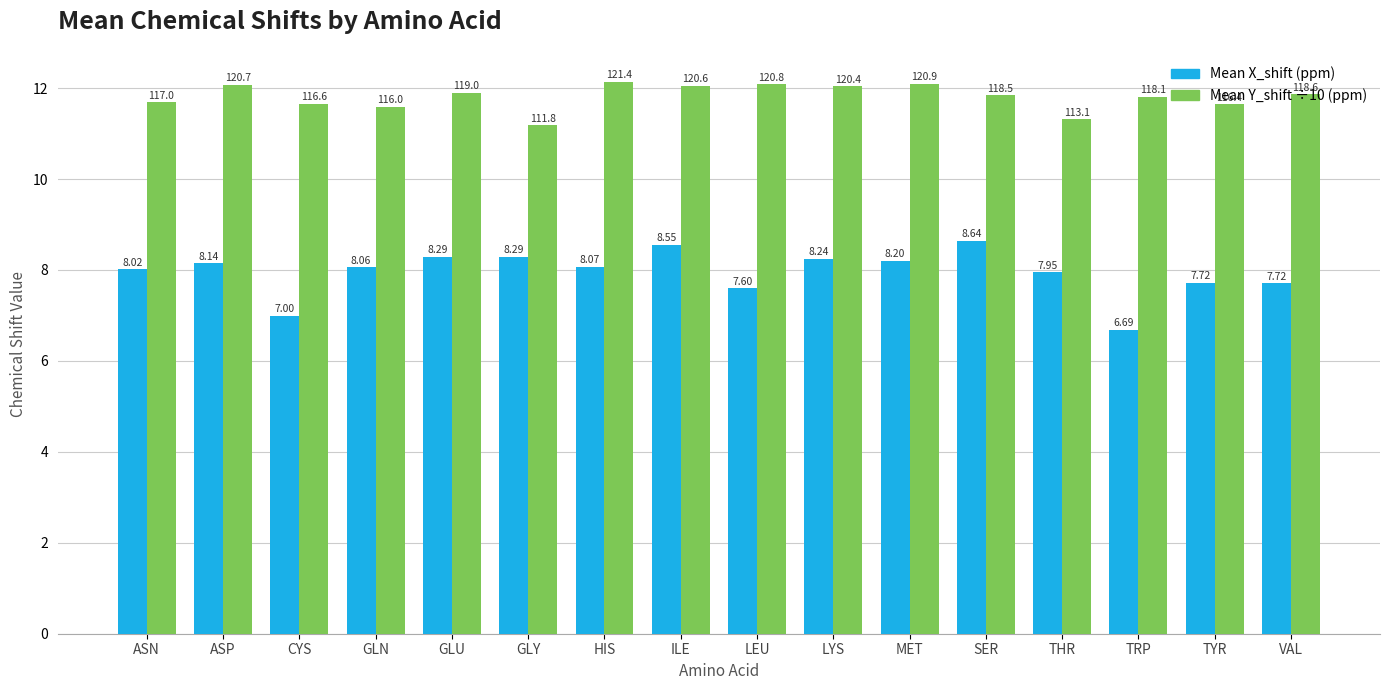

How many bars are there in total?

32